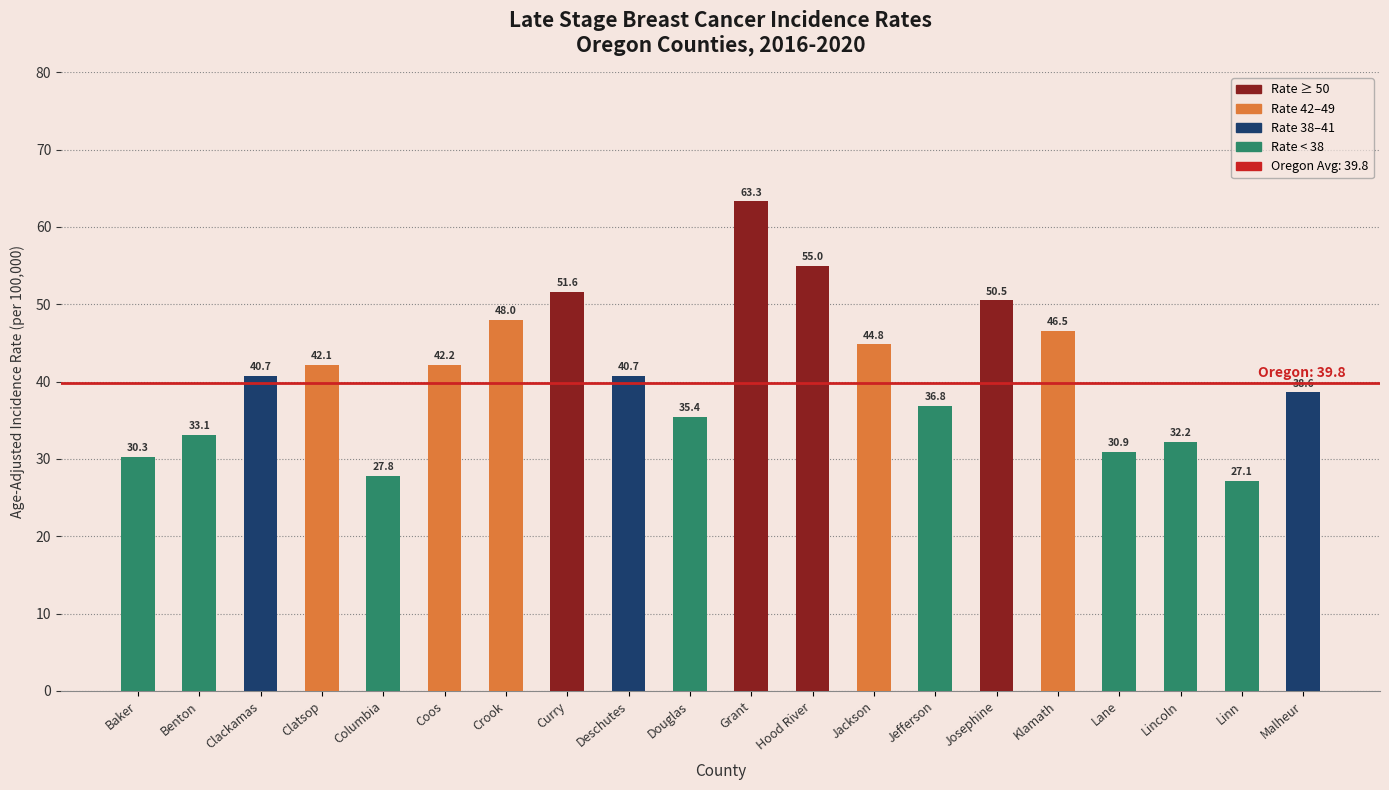

What is the minimum value shown in the chart?

27.1